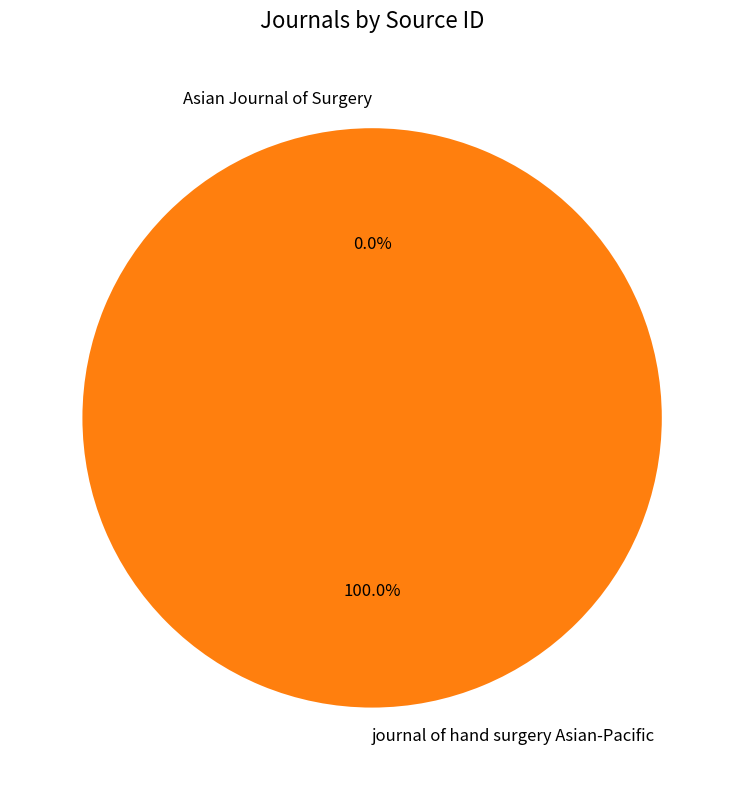

To the nearest percent, what percentage of the pie is journal of hand surgery Asian-Pacific?

100%